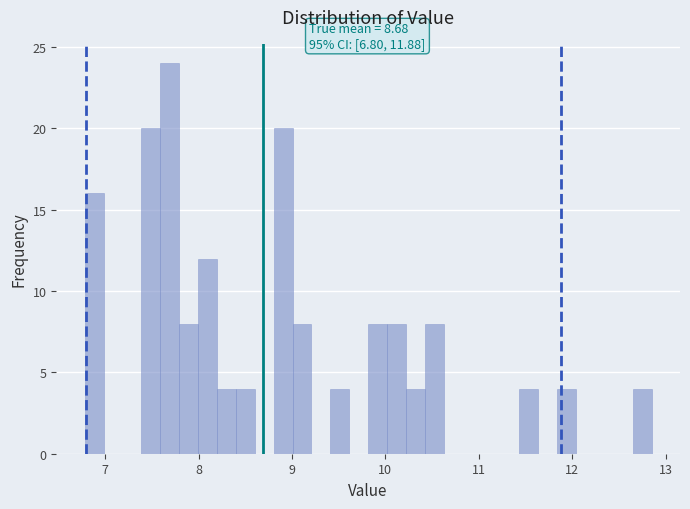

Read against the x-axis, roughly where is the centre of the tallest bar?

7.7